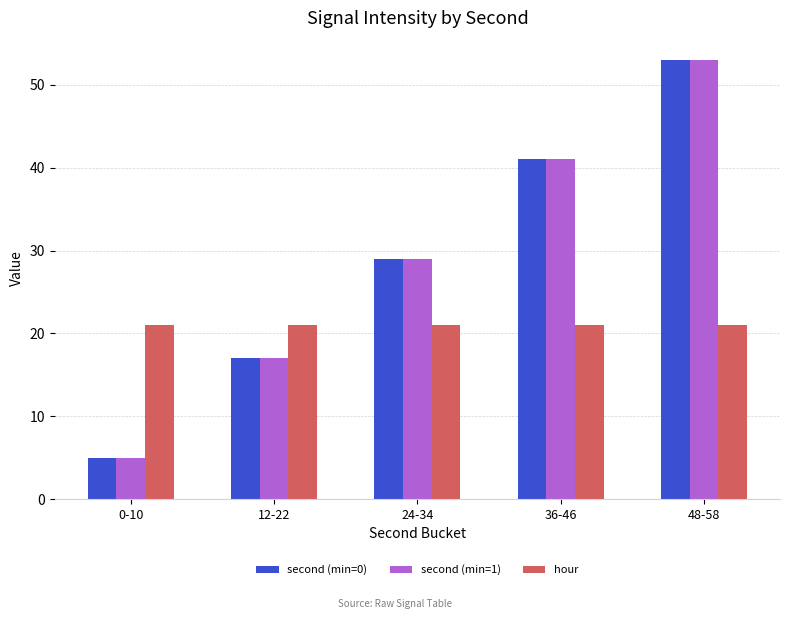

What position from the left is 36-46?

4